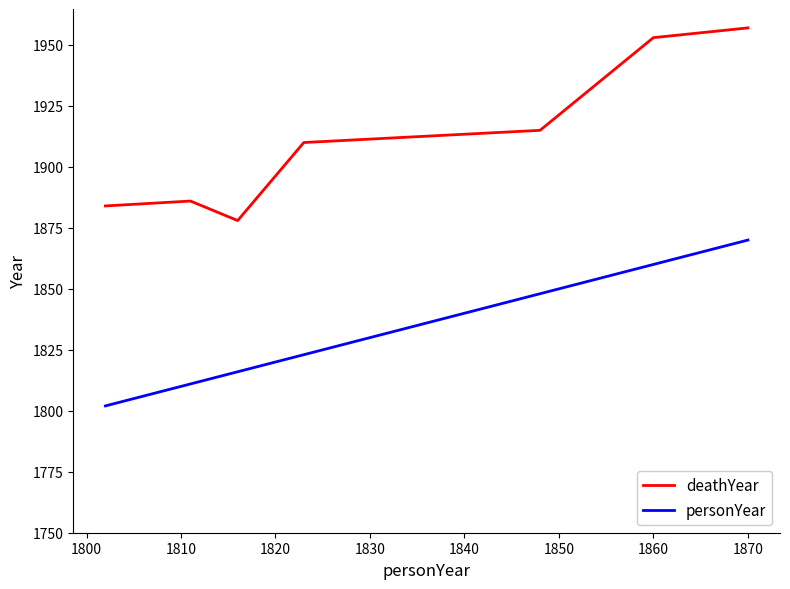

Which series has the largest total across all categories?

deathYear